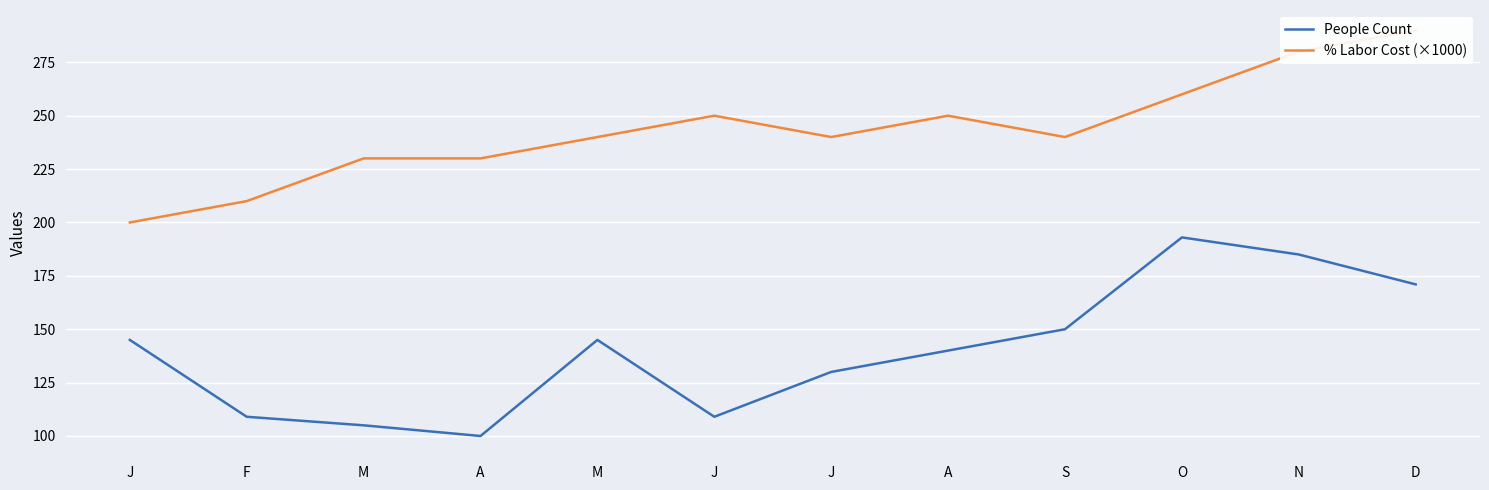

At F, list the series in order from smallest to largest.

People Count, % Labor Cost (×1000)